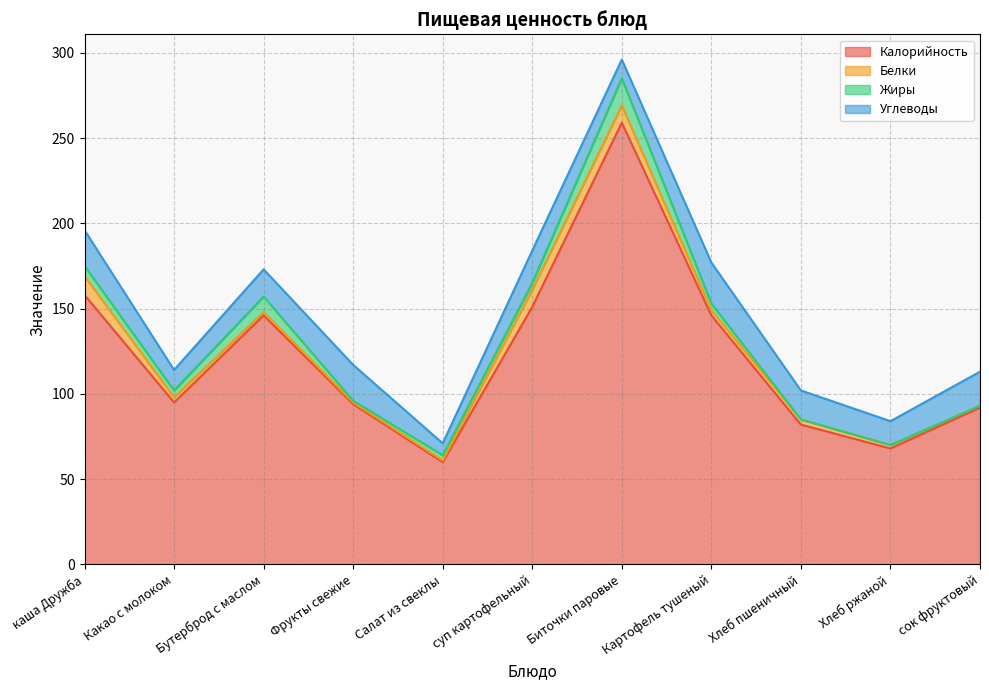

What is the lowest value of the Углеводы series?

7